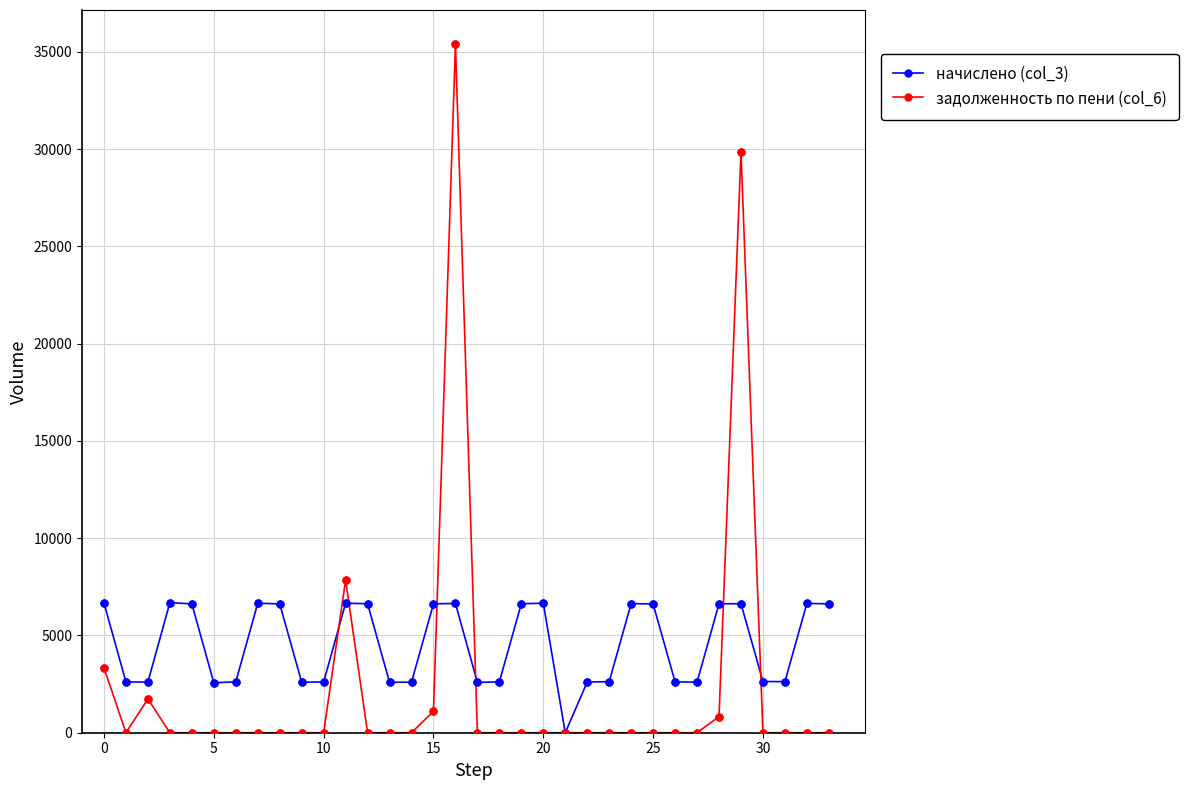

Which series has the largest total across all categories?

начислено (col_3)